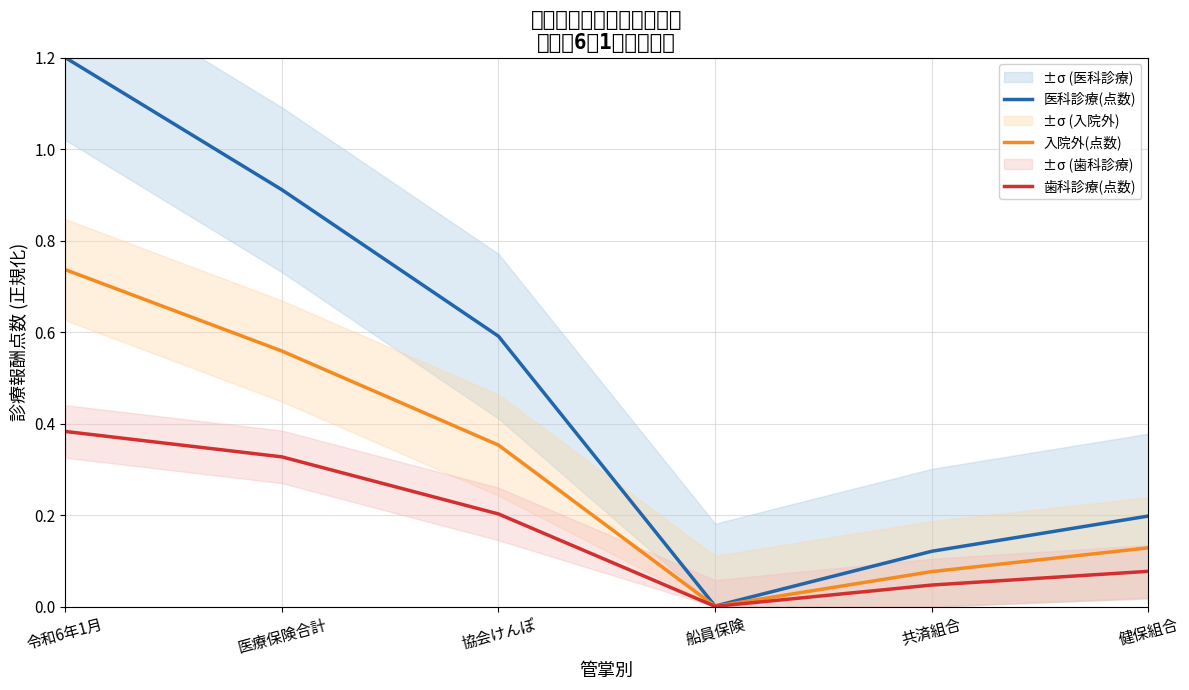

Is the value of 医科診療(点数) at 医療保険合計 greater than the value of 歯科診療(点数) at 船員保険?

Yes